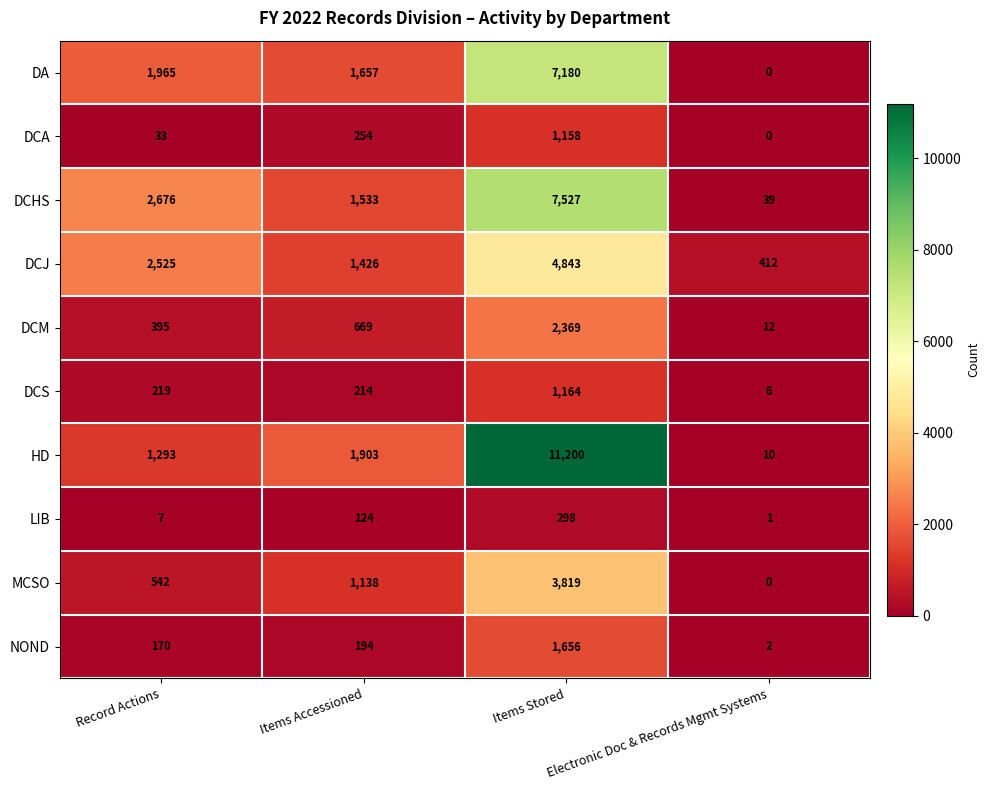

At Record Actions, list the series in order from smallest to largest.

LIB, DCA, NOND, DCS, DCM, MCSO, HD, DA, DCJ, DCHS